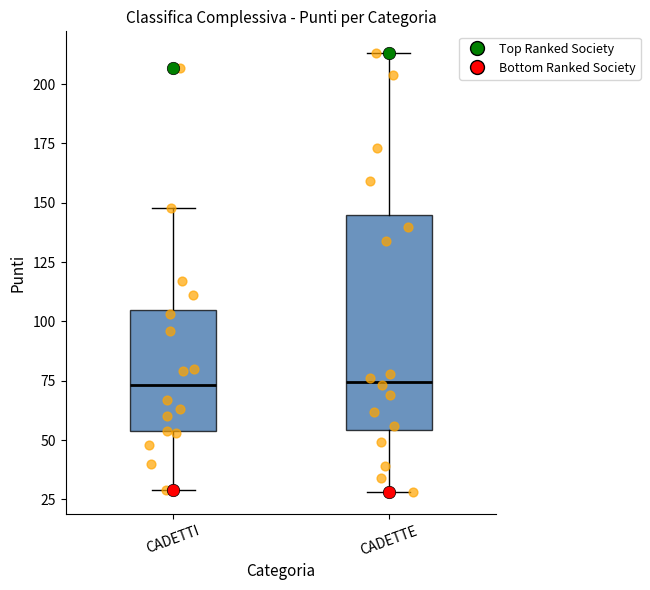

Where does the upper whisker of the box for CADETTI end on the y-axis? The values are not printed on the chart, so give them approximately, as read against the axis.

150